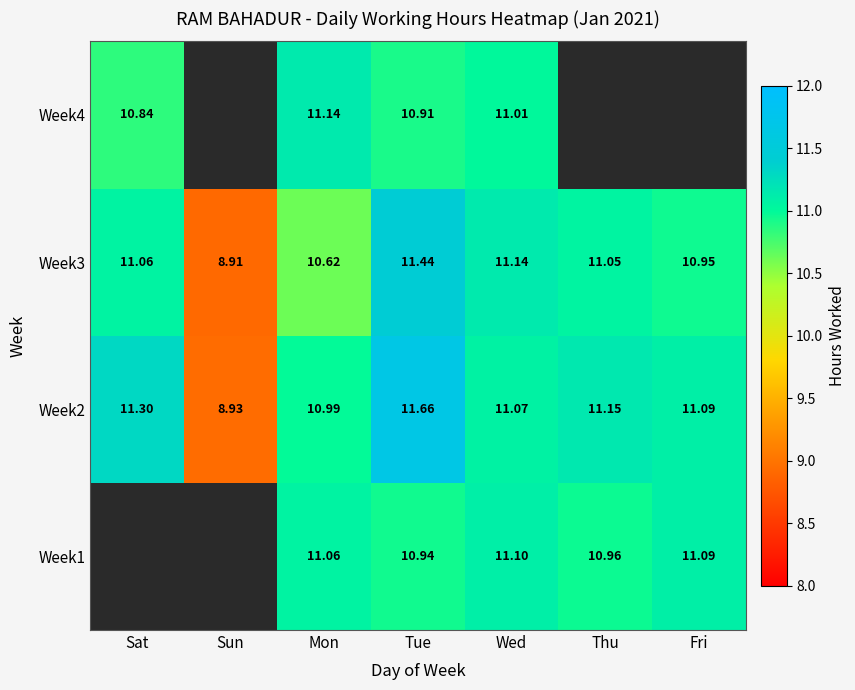

What is the total value across all series at Sun?

17.8